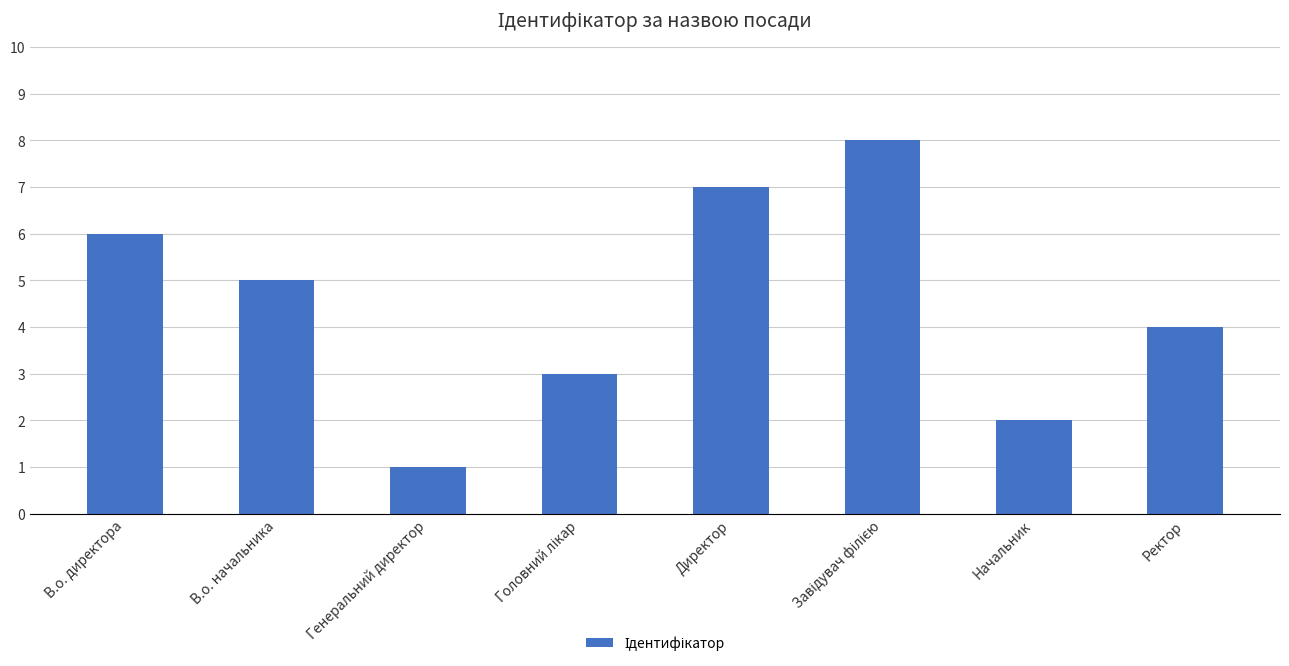

Is it true that the value at В.о. начальника is 5?

True